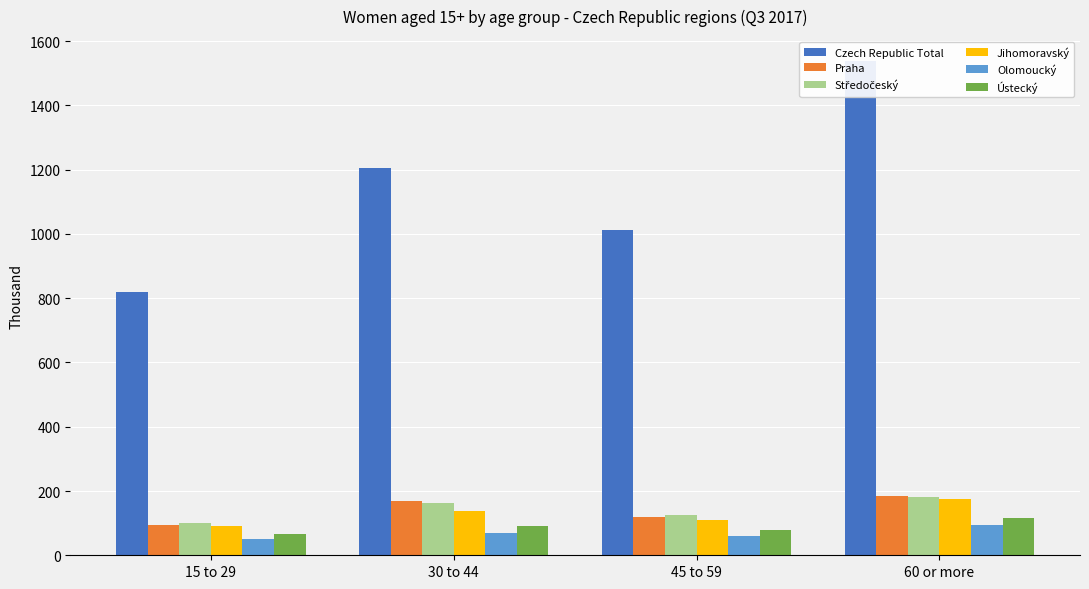

The Jihomoravský series shows 36.4 at 60 or more. True or false?

False